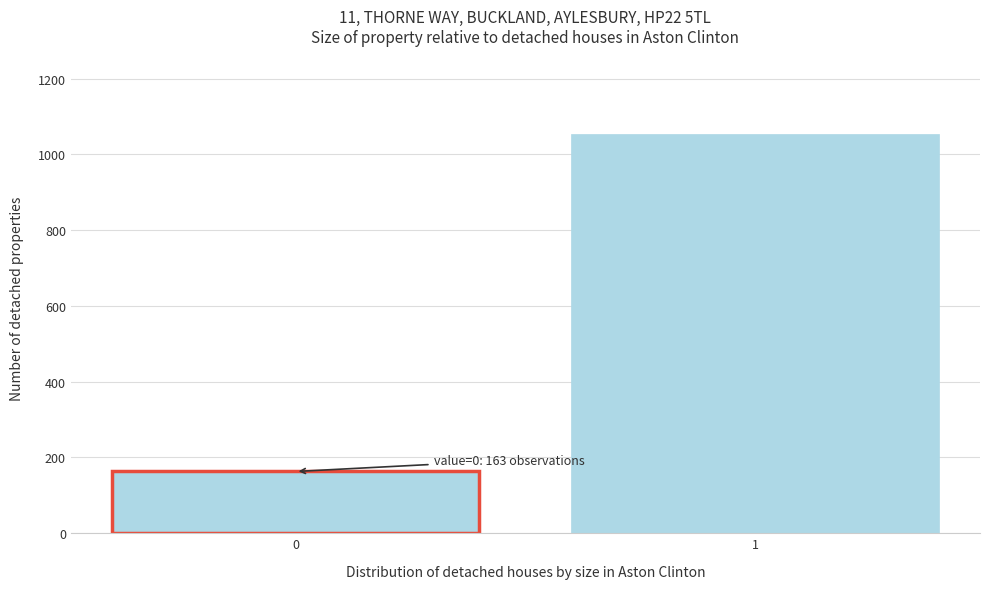

Reading left to right, extract all data points from this chart.

0=163	1=1053